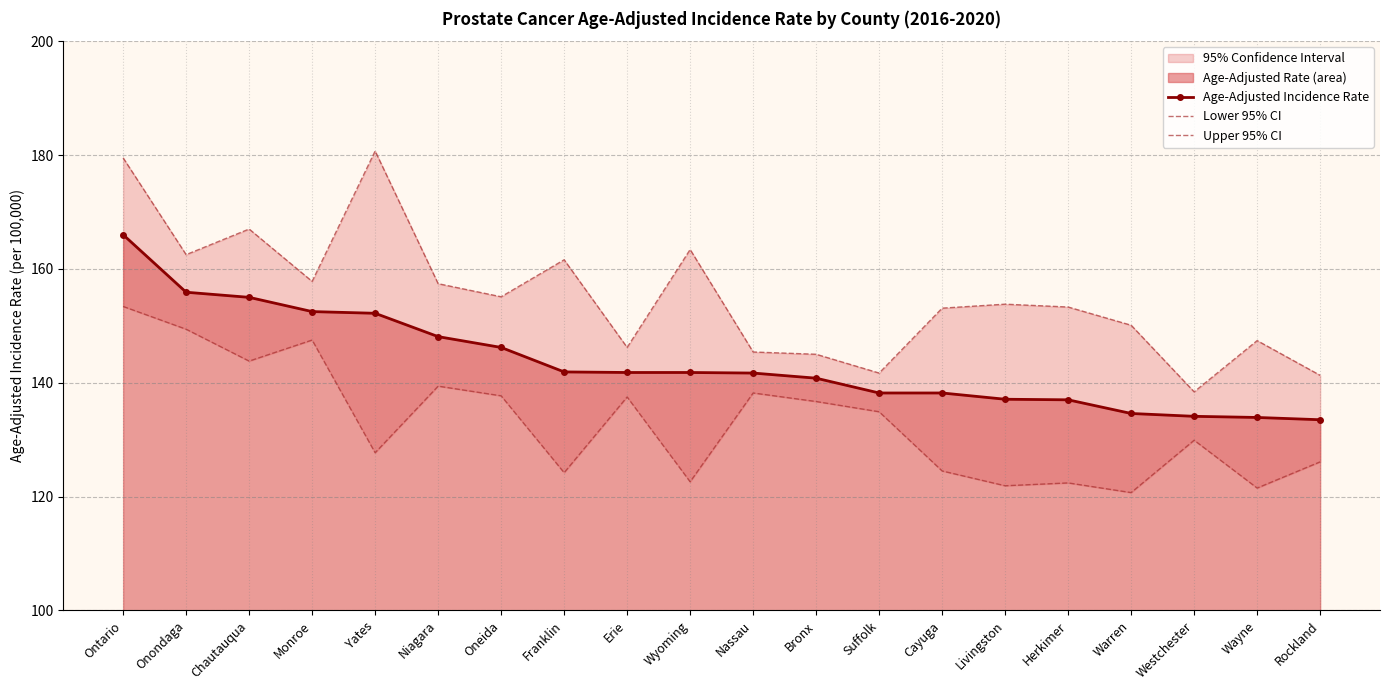

What is the highest value of the Lower 95% CI series?

153.4